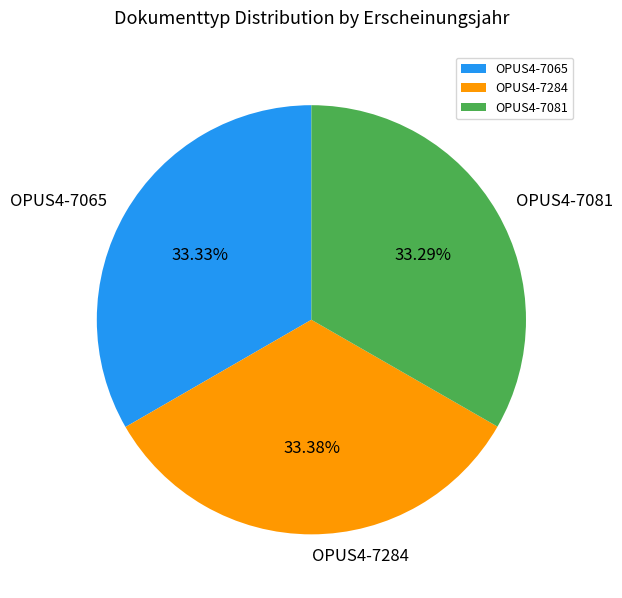

True or false: OPUS4-7284 accounts for 33% of the total.

True